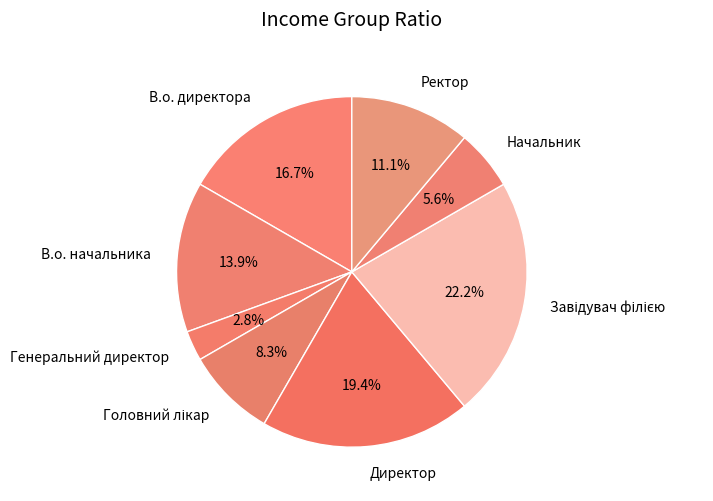

What portion of the pie excludes Директор?

80.6%